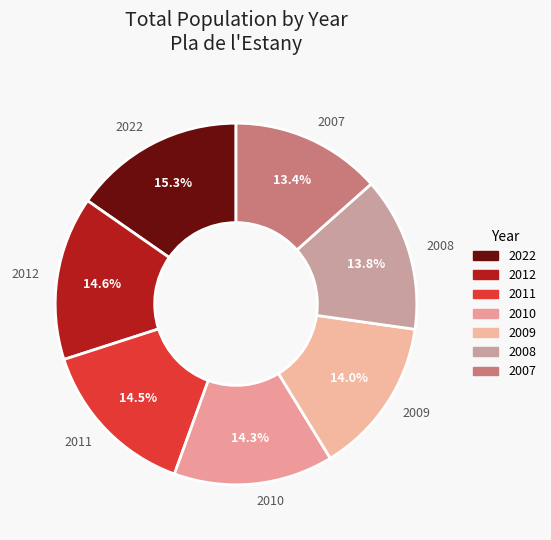

Which category has the biggest portion of the pie?

2022